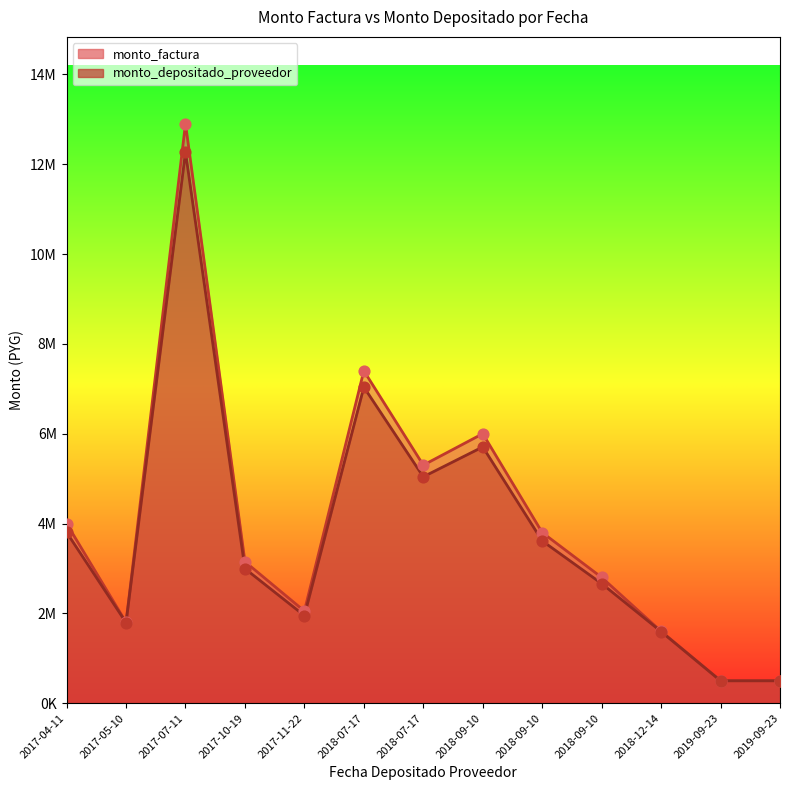

Which series contains the highest Y value?

monto_factura